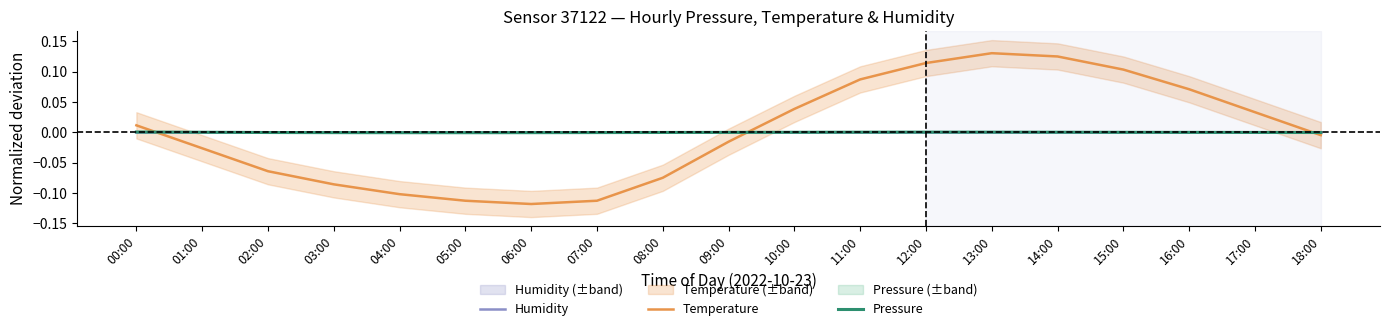

Is it true that Temperature equals -0.1 at 03:00?

True